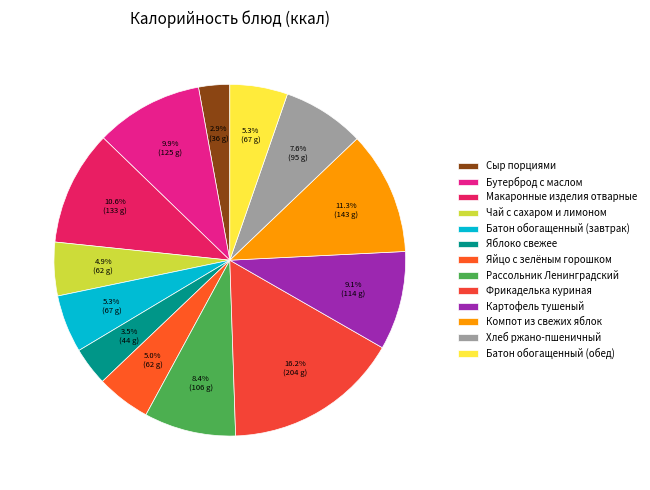

To the nearest percent, what is the difference between the Яблоко свежее and Хлеб ржано-пшеничный slice percentages?

4%